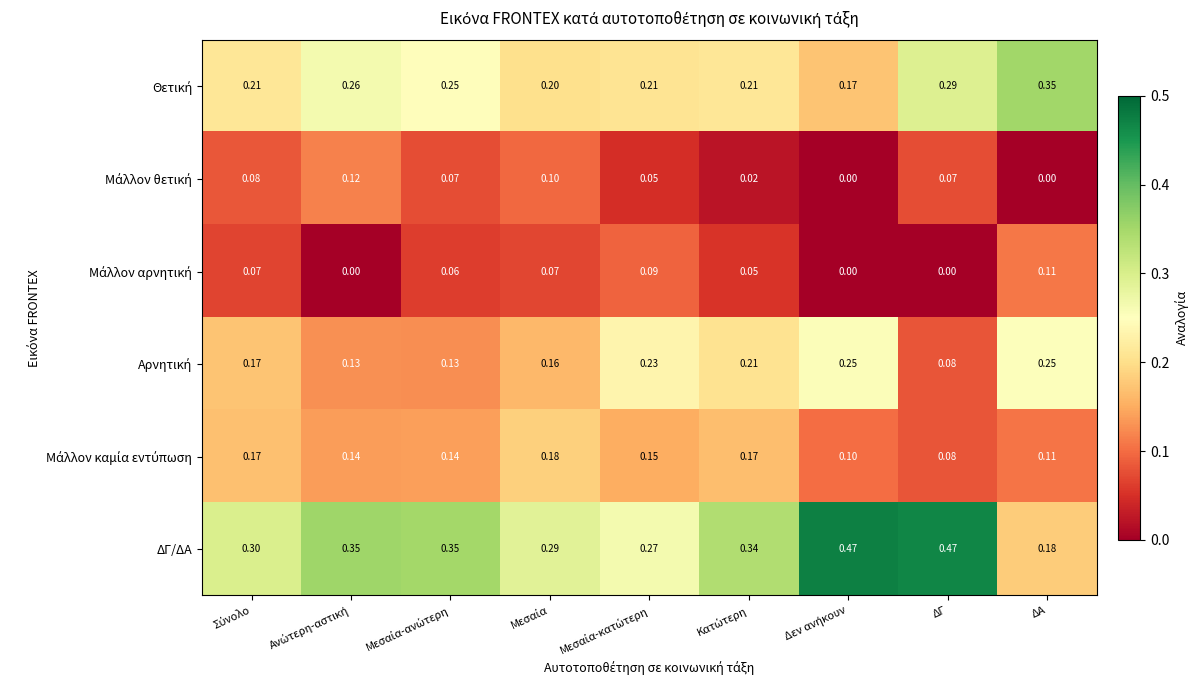

At which label is ΔΓ/ΔΑ closest to 0?

ΔΑ